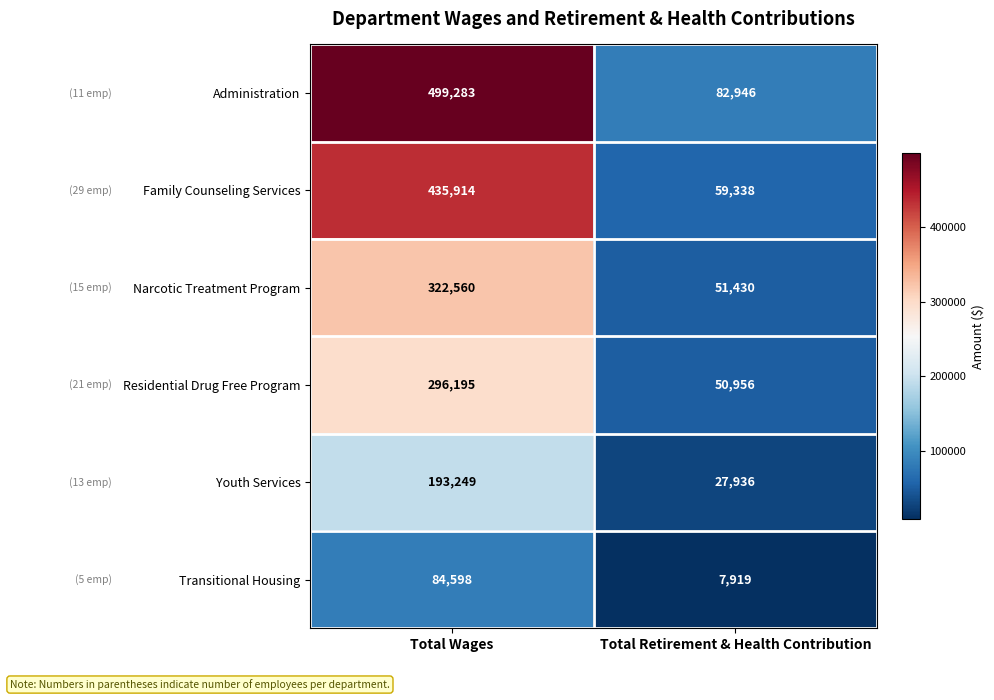

Which series has the largest range (max minus min)?

Administration